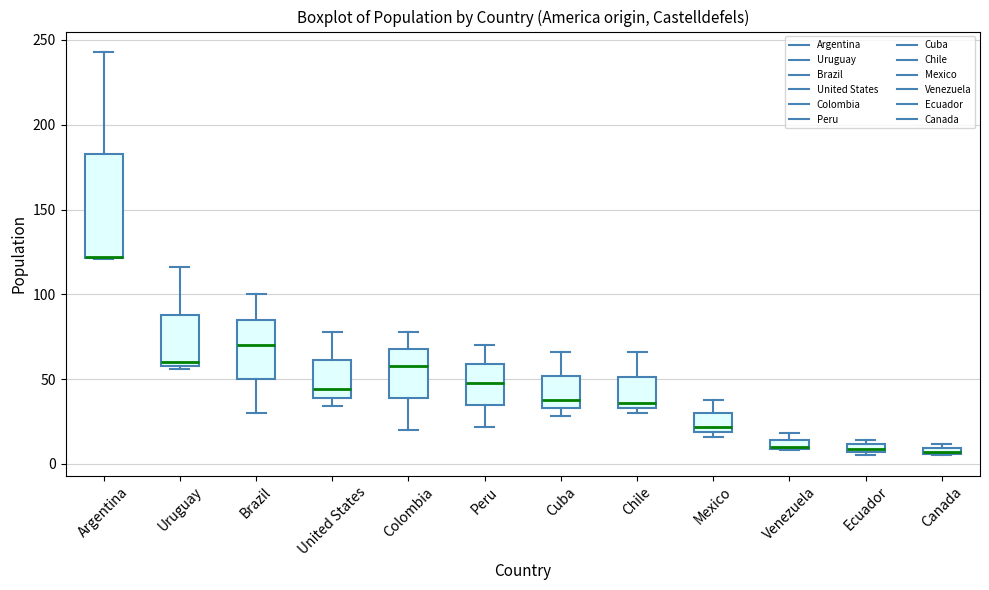

Comparing the boxes themselves (not the whiskers), which one is the tallest?

Argentina